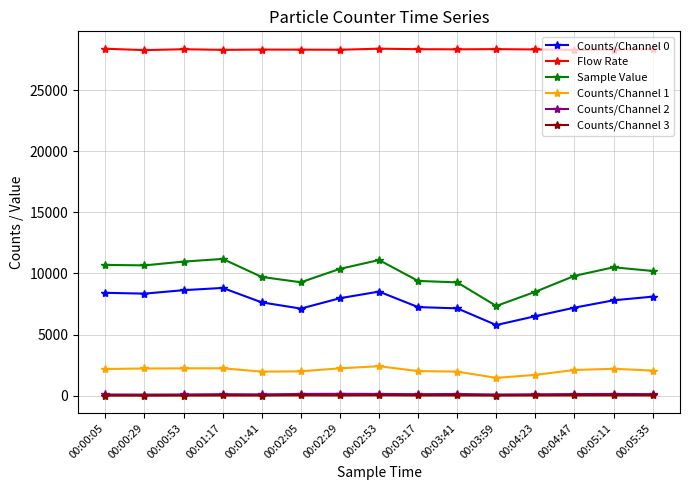

Which series has the largest total across all categories?

Flow Rate